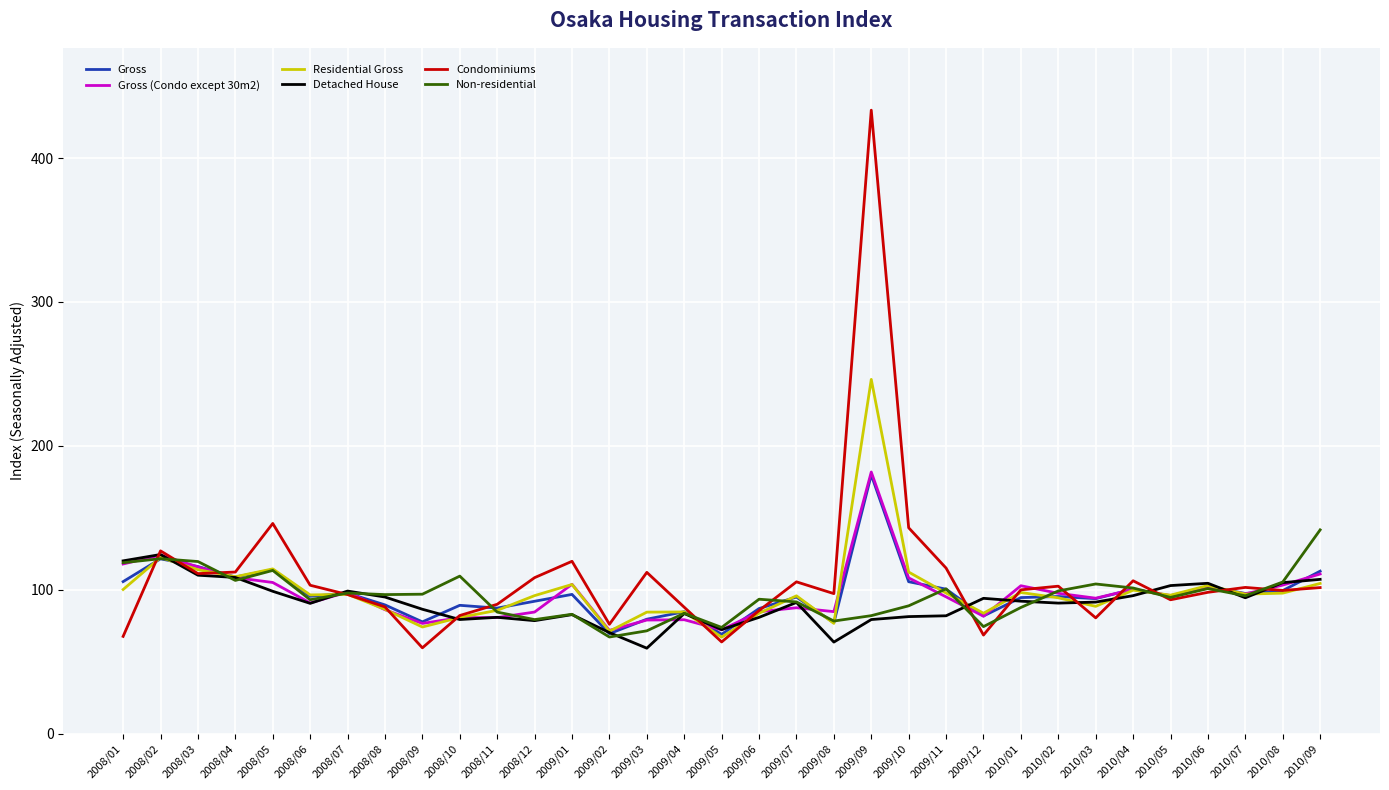

Which series has the largest total across all categories?

Condominiums